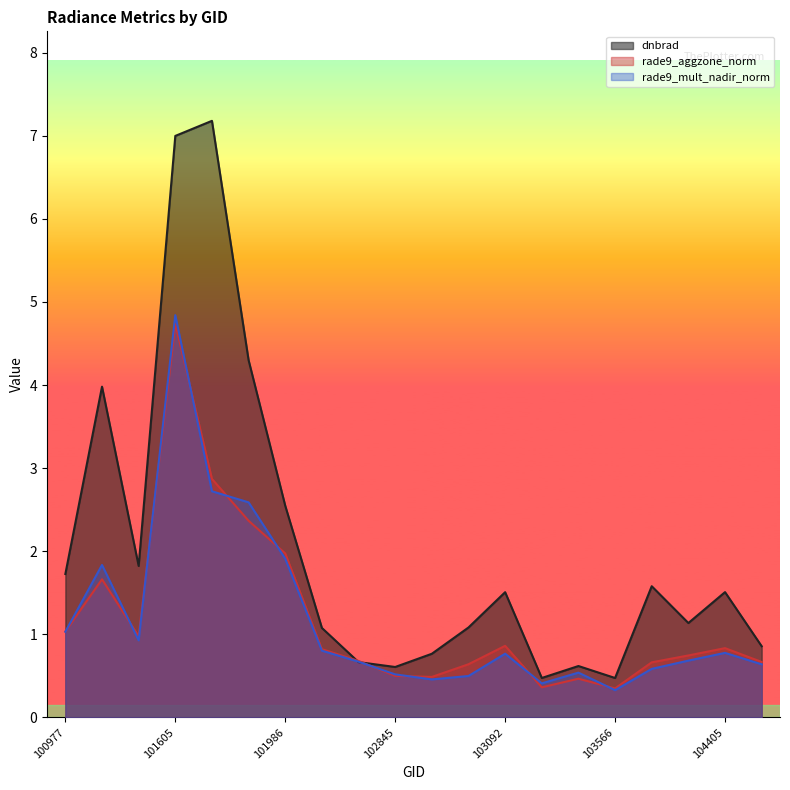

Where is the first local maximum for rade9_mult_nadir_norm?

101102